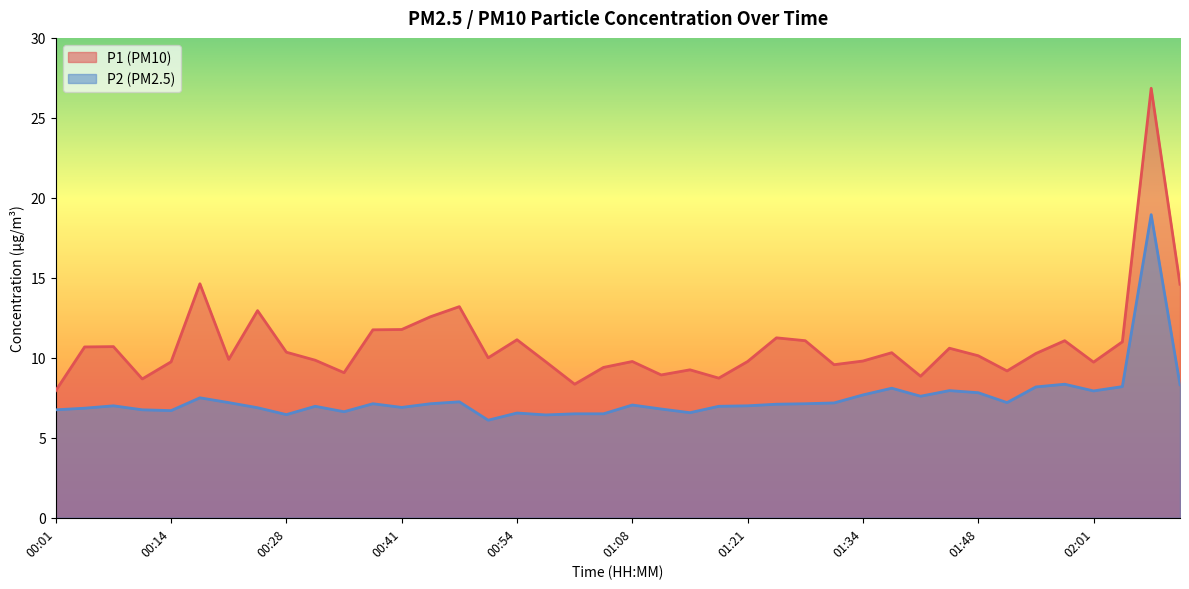

Rank the series at 00:58 from highest to lowest value.

P1, P2